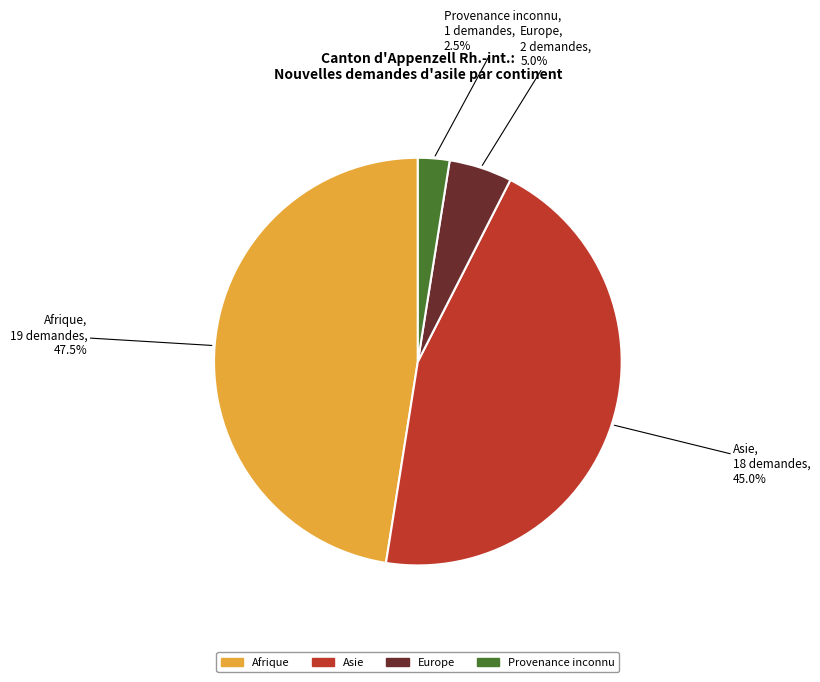

What is the total percentage of Asie and Europe?

50.0%